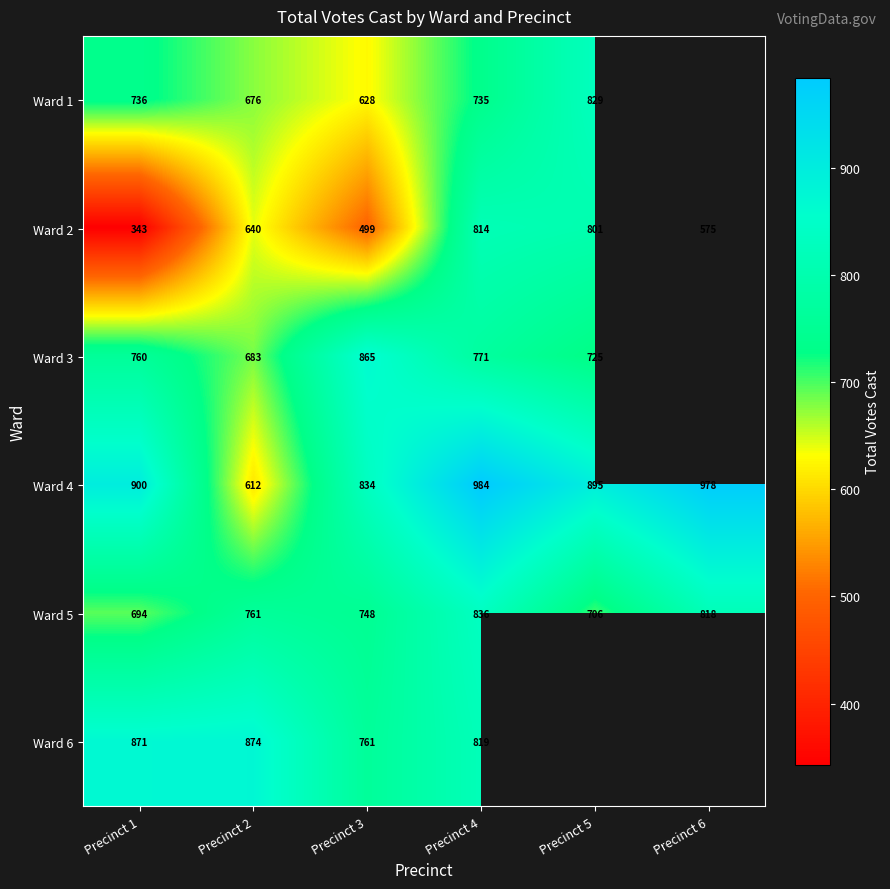

What is the total value across all series at Precinct 4?

4959